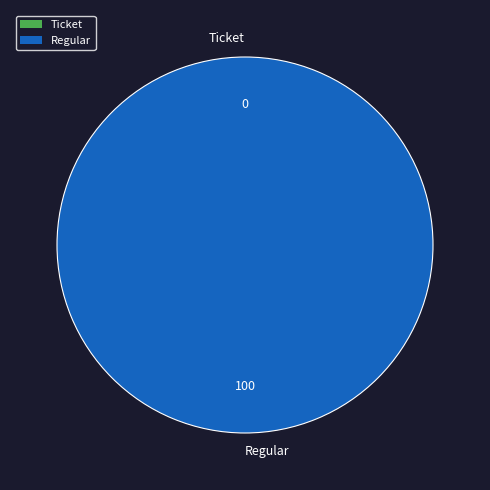

Is it true that Ticket is 1% of the pie?

False